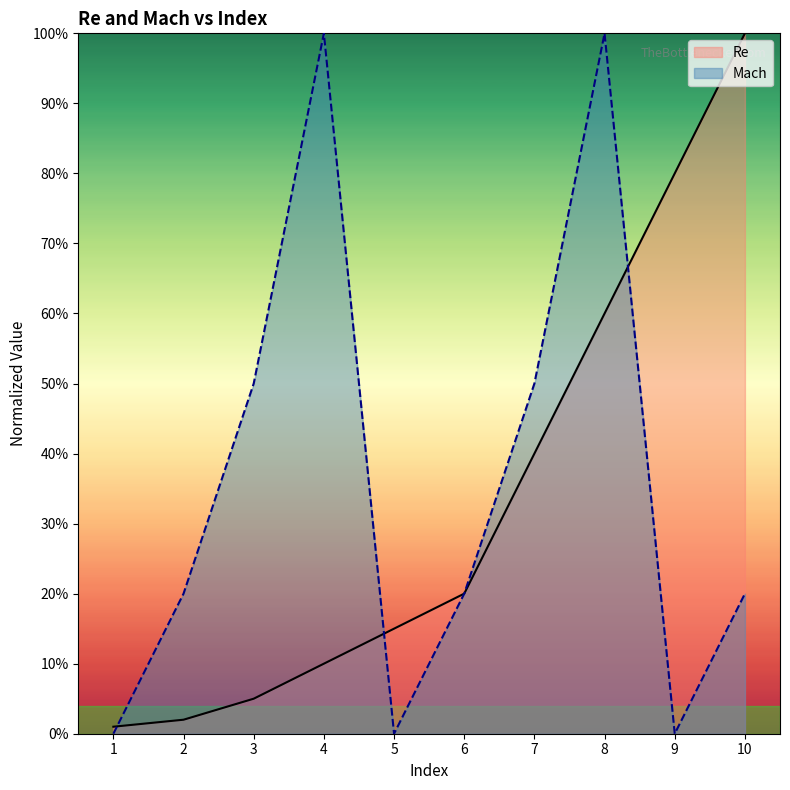

Reading left to right, what are all the values shown in this chart?

Re: 0.0	0.0	0.1	0.1	0.1	0.2	0.4	0.6	0.8	1.0
Mach: 0.0	0.2	0.5	1.0	0.0	0.2	0.5	1.0	0.0	0.2